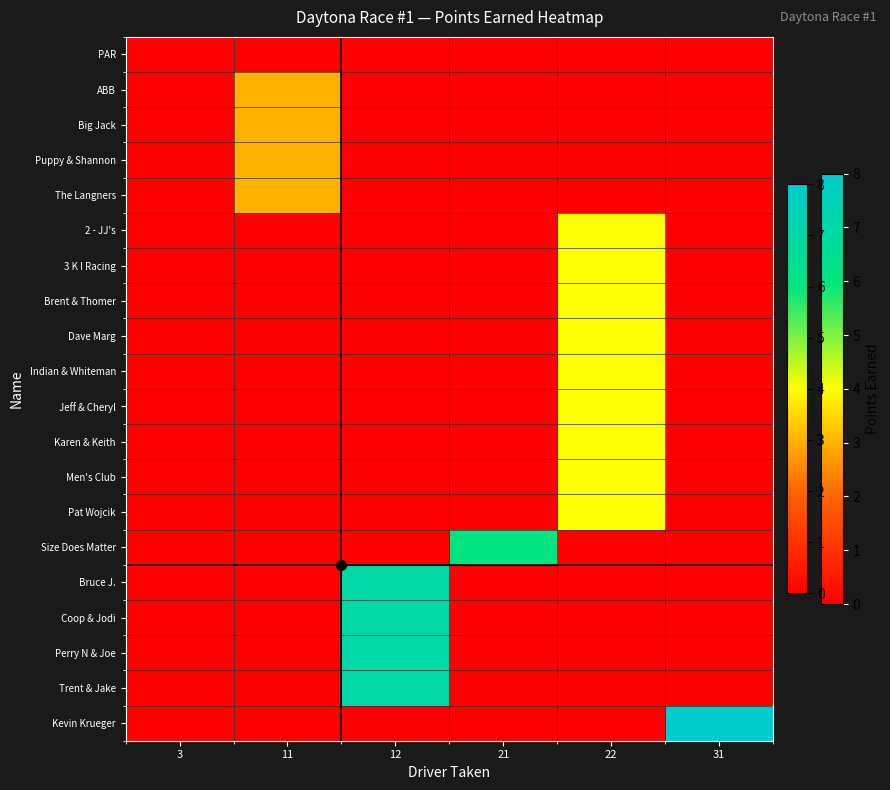

What is the maximum value shown in the chart?

8